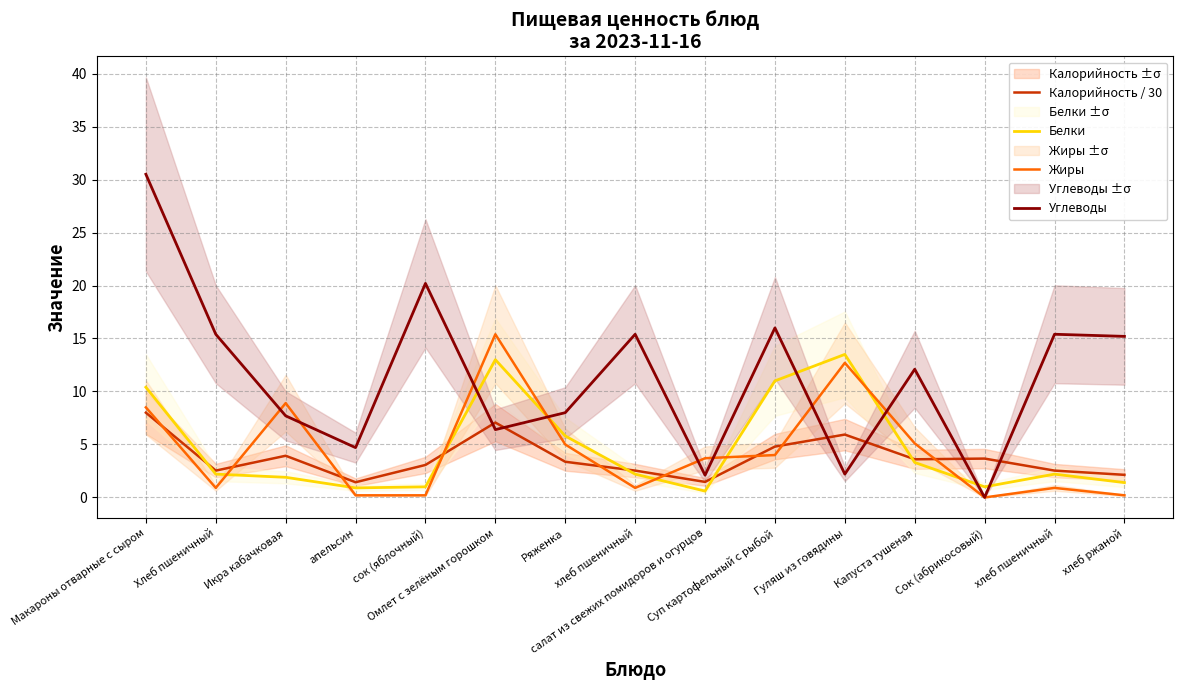

How many interior local peaks does the Белки series have?

3